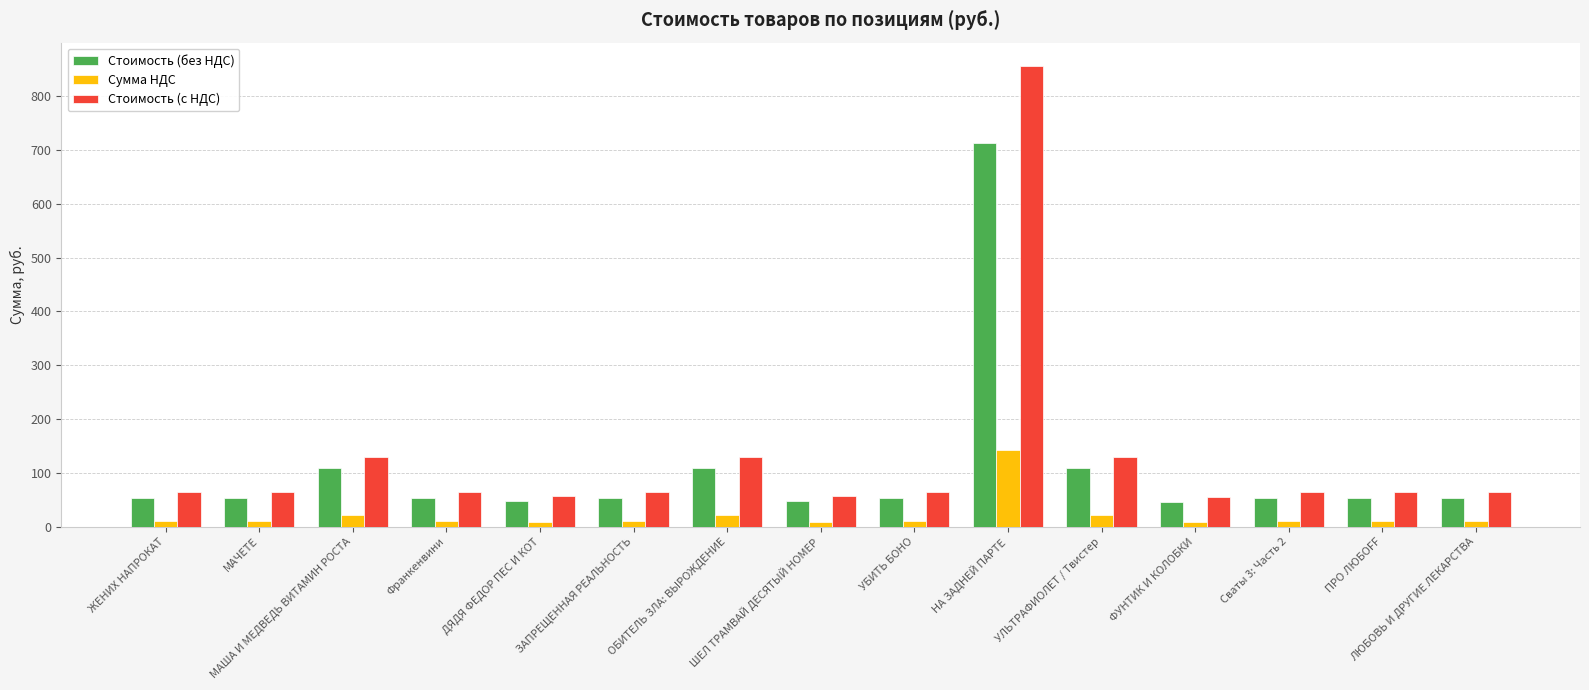

What is the label of the 7th bar from the left?

ОБИТЕЛЬ ЗЛА: ВЫРОЖДЕНИЕ